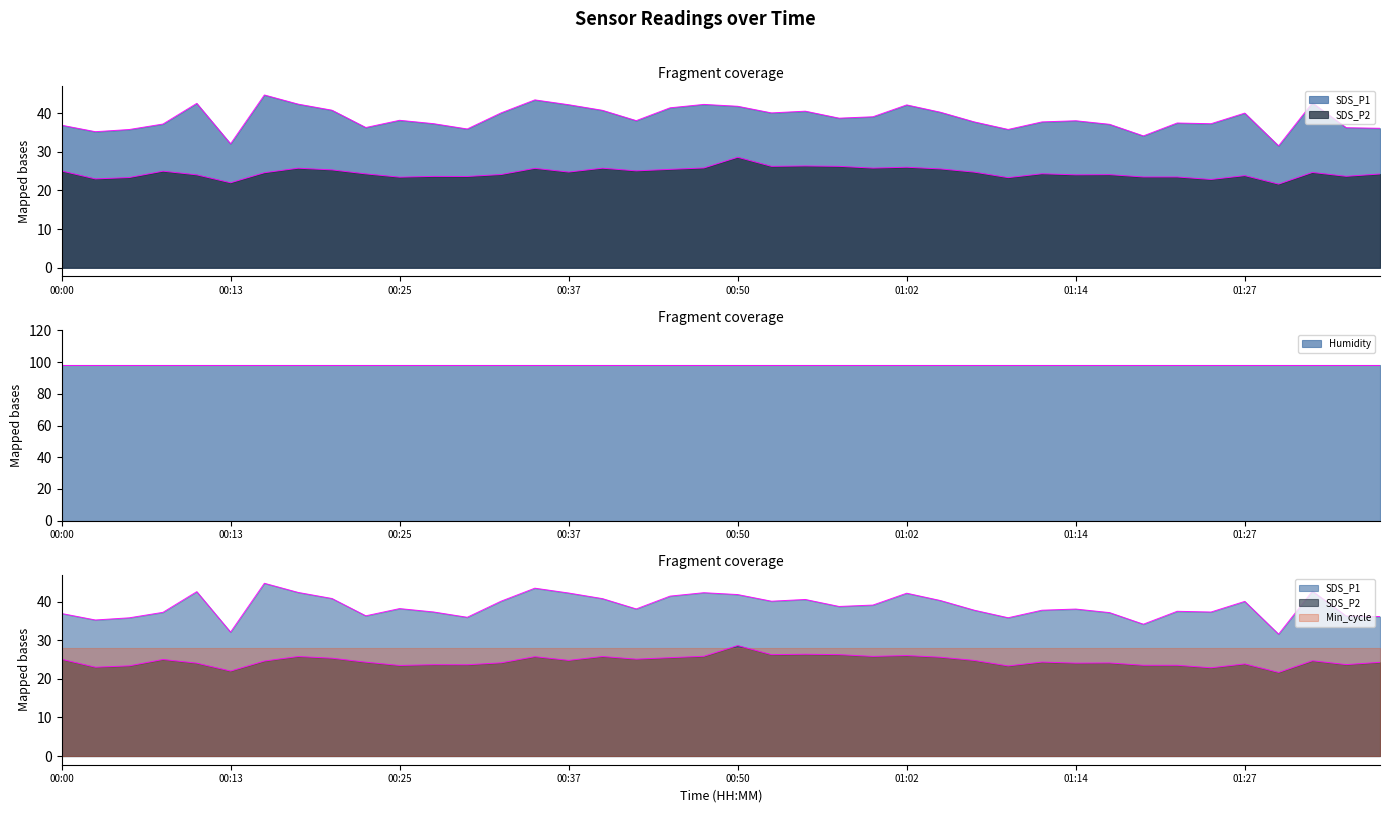

True or false: SDS_P2 has more than 0 interior local peaks.

True